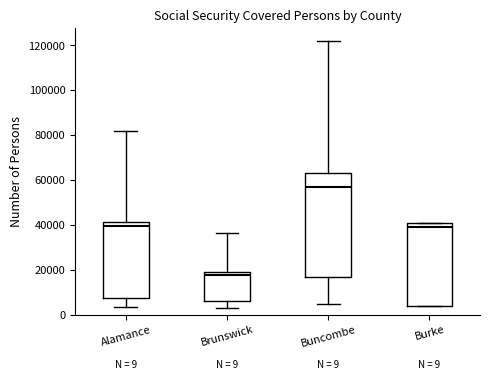

Which box has the lowest median line?

Brunswick